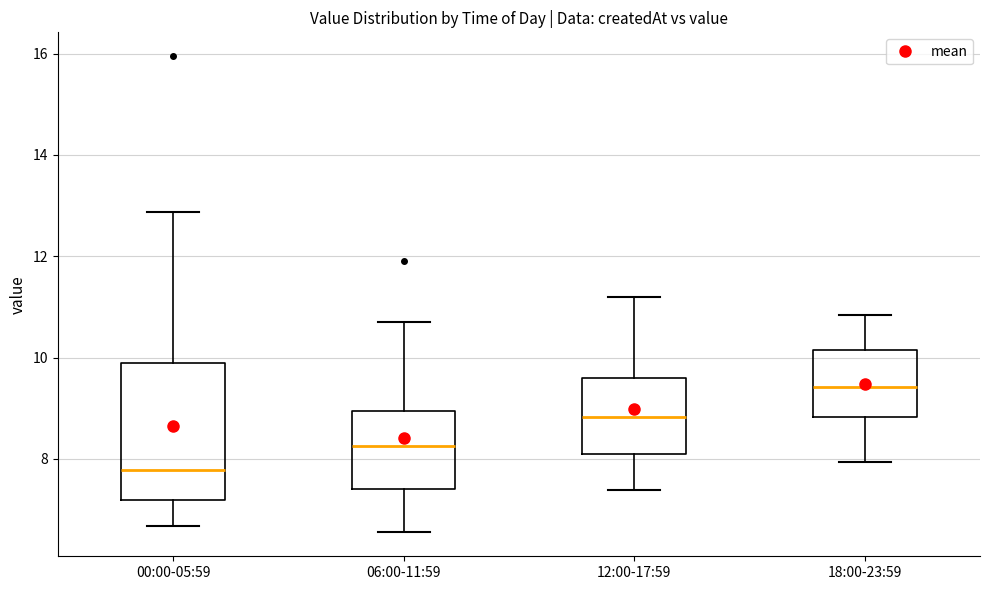

Comparing the boxes themselves (not the whiskers), which one is the tallest?

00:00-05:59